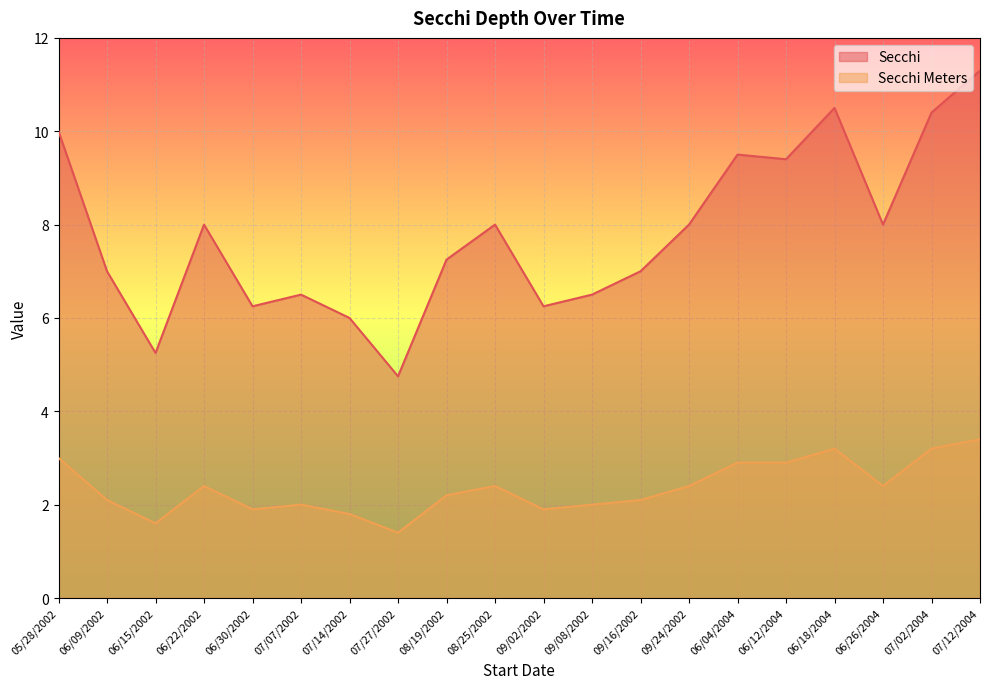

What is the value of the Secchi point at the 7th from the left?

6.0